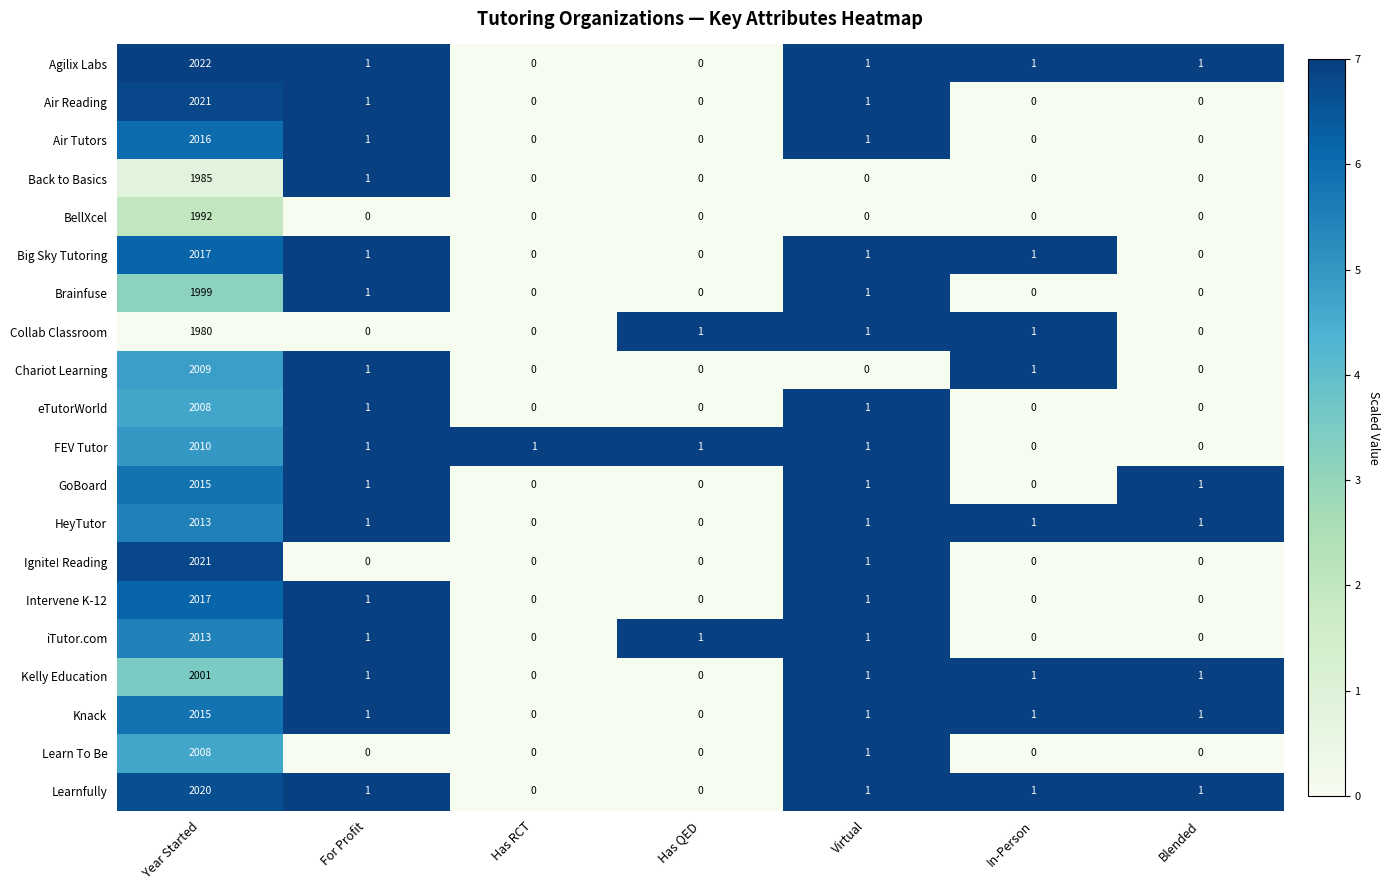

How many values in Chariot Learning are above zero?

3